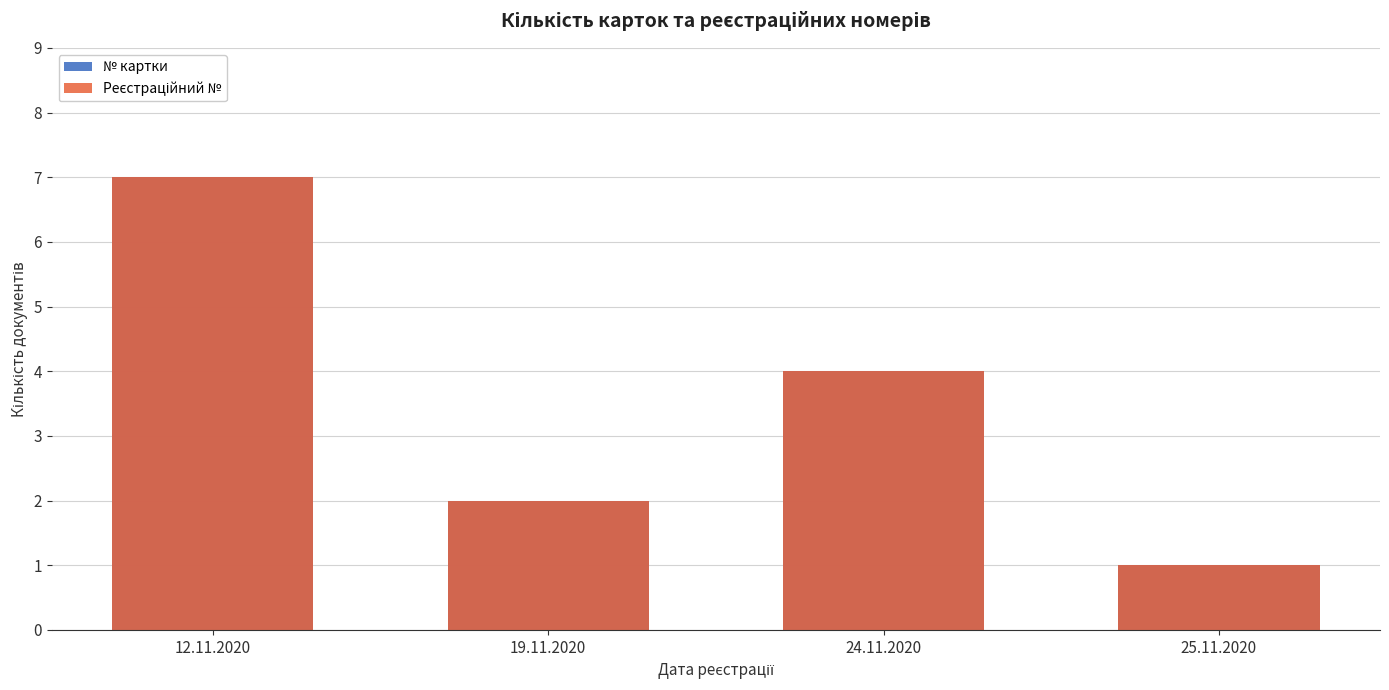

Is the value of № картки at 25.11.2020 greater than the value of Реєстраційний № at 19.11.2020?

No